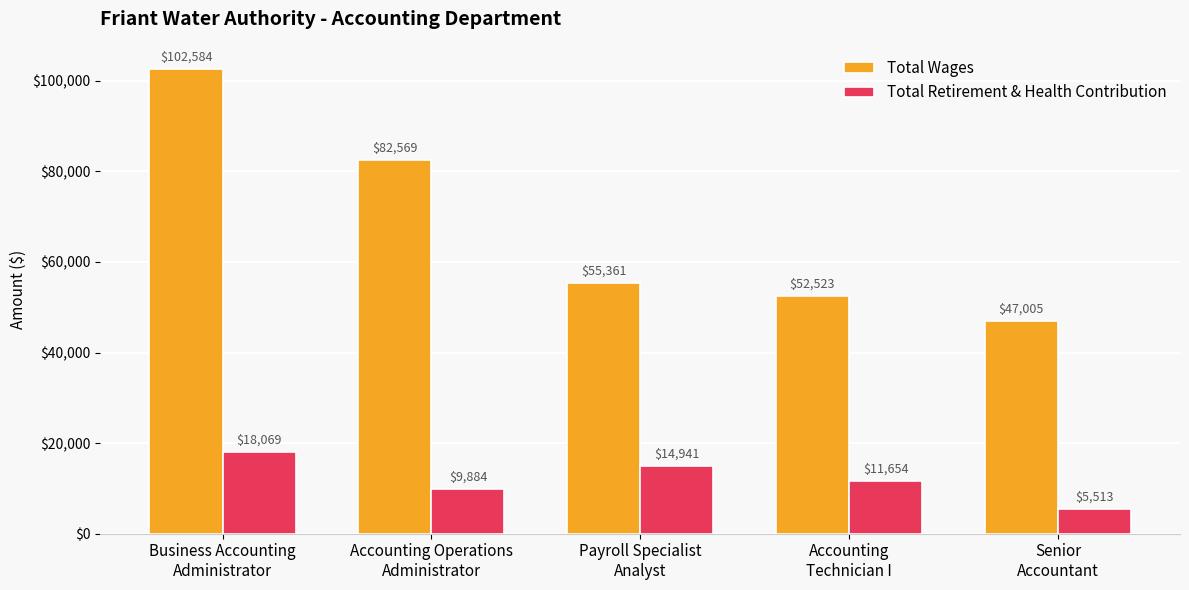

Is it true that Total Wages equals 47005 at Senior
Accountant?

True